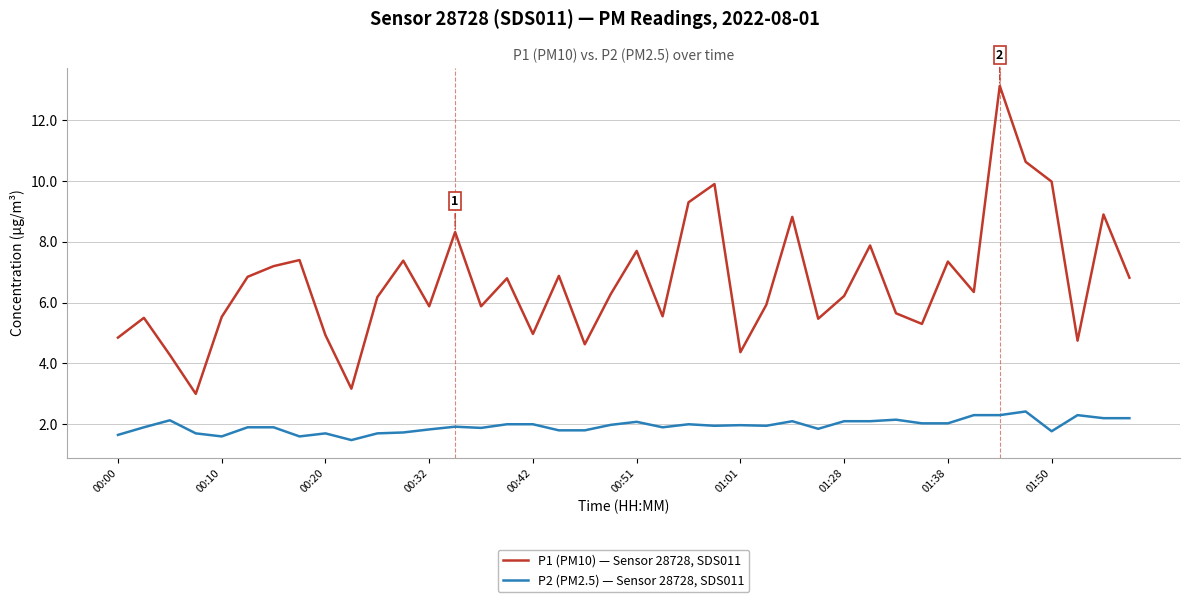

What is the minimum value for P2 (PM2.5) — Sensor 28728, SDS011?

1.5